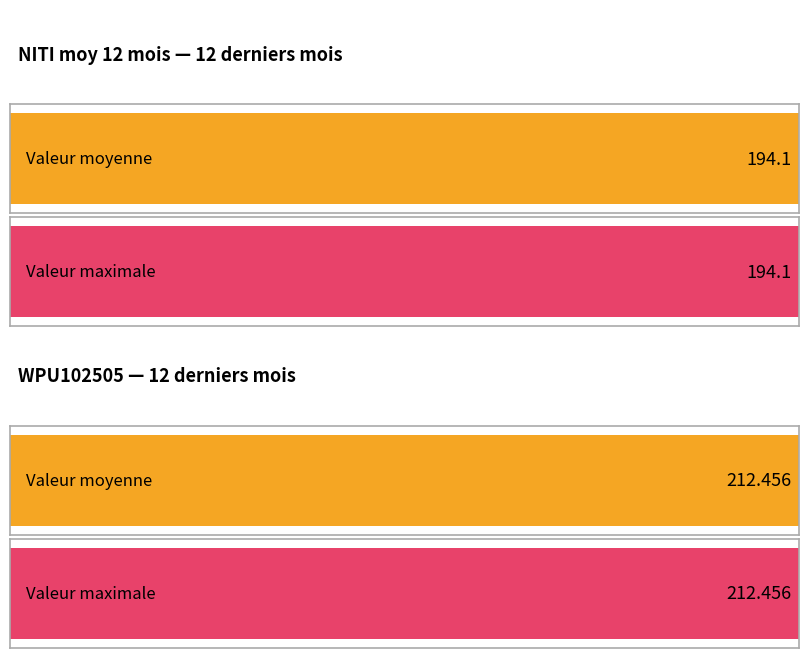

How many bars are there in each group?

2